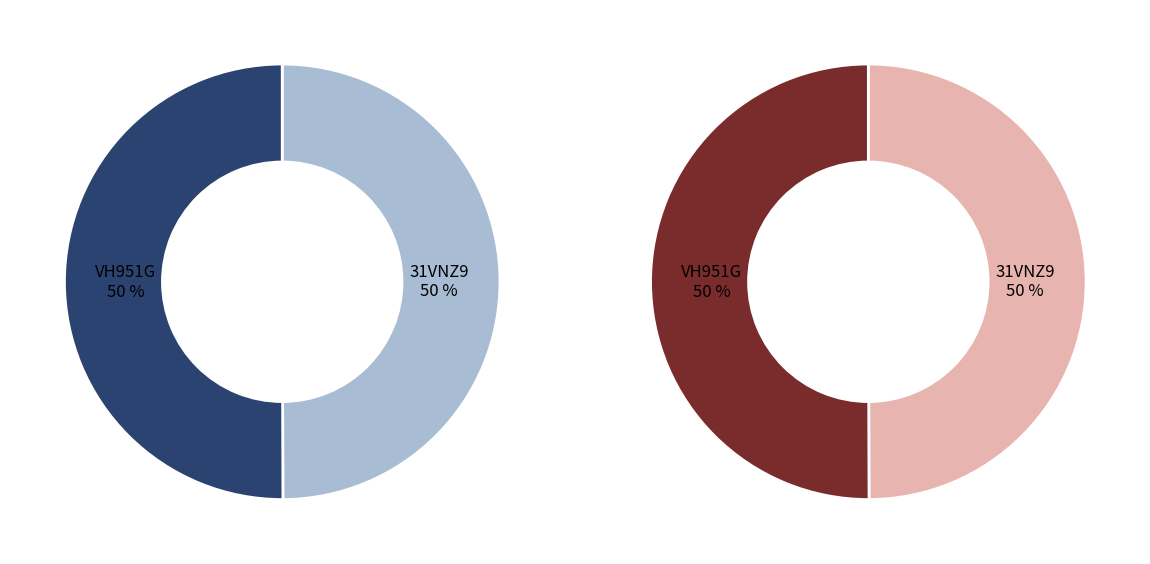

Which category has the biggest portion of the pie?

VH951G